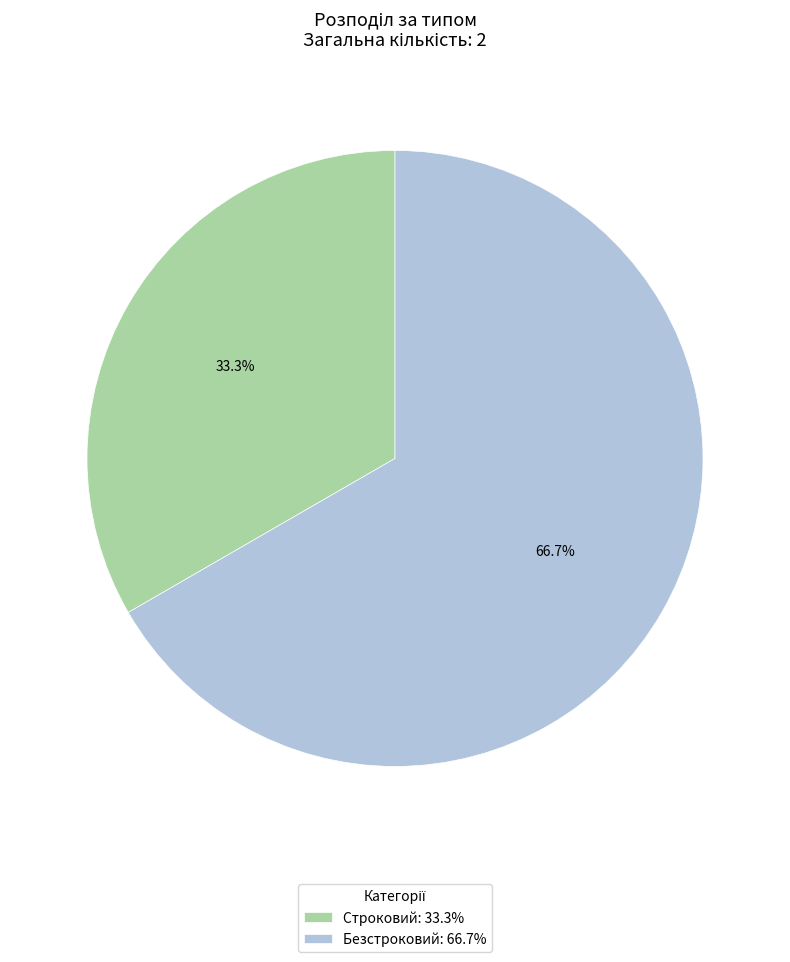

What percentage is the Строковий slice, to the nearest percent?

33%